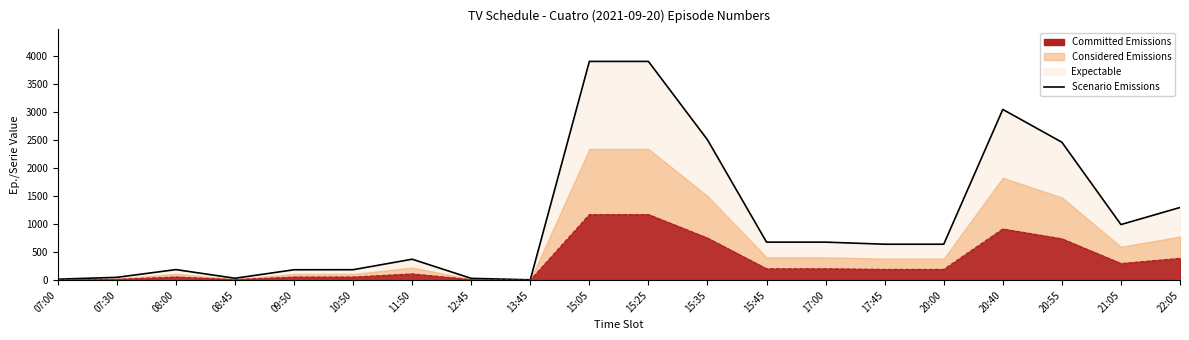

How many values are below 640?

9